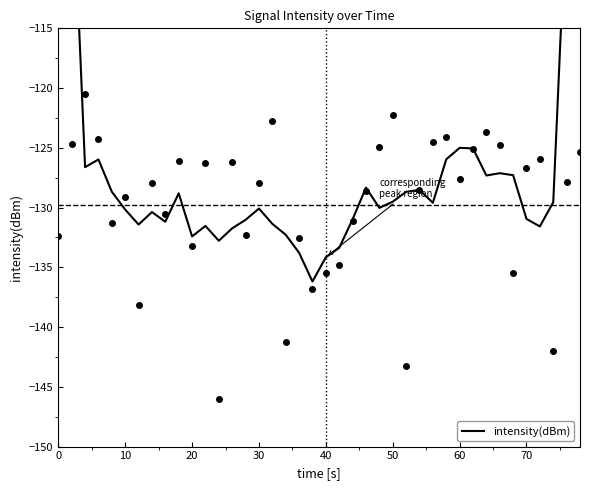

What is the sum of all values?

-5038.5